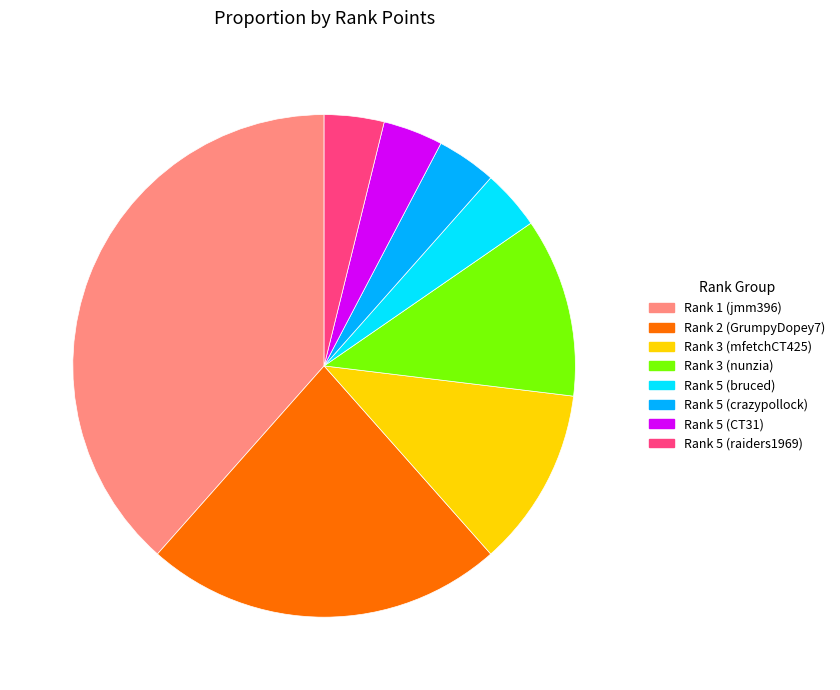

How many segments does this pie chart have?

8